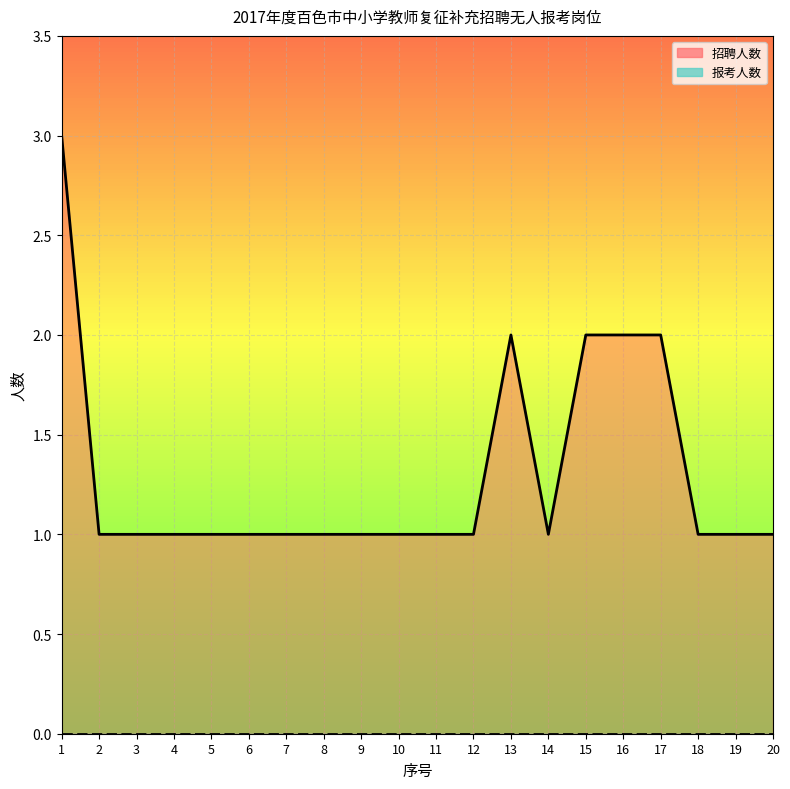

What is the sum of the 招聘人数_line values at 3 and 15?

3